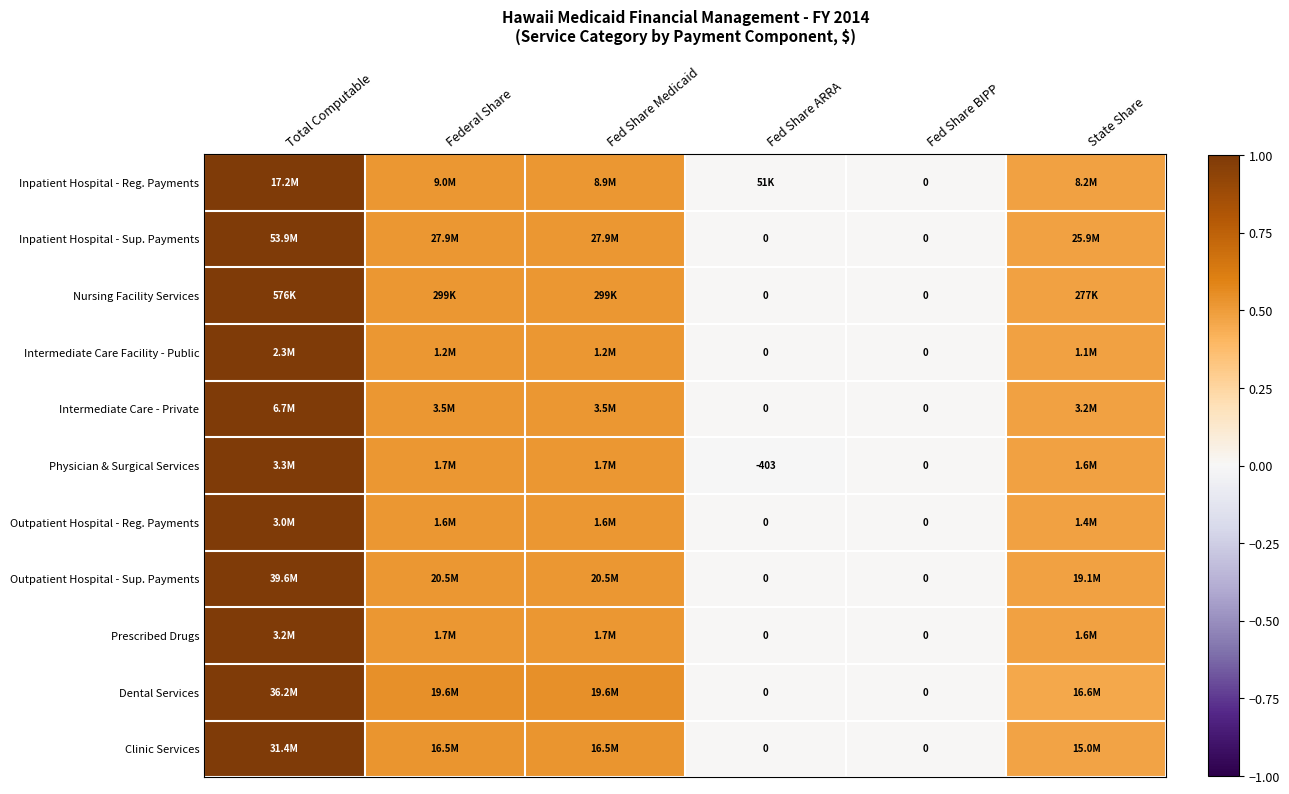

Count the Outpatient Hospital - Reg. Payments values in the range 0 to 1.

6